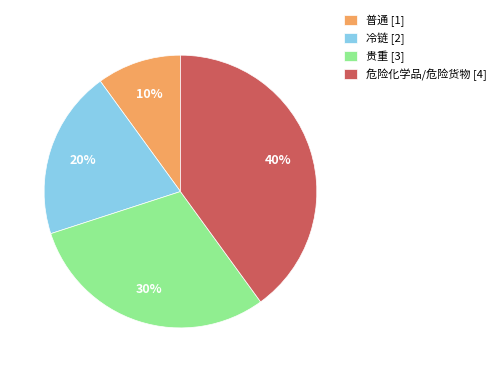

To the nearest percent, what portion does 冷链 represent?

20%